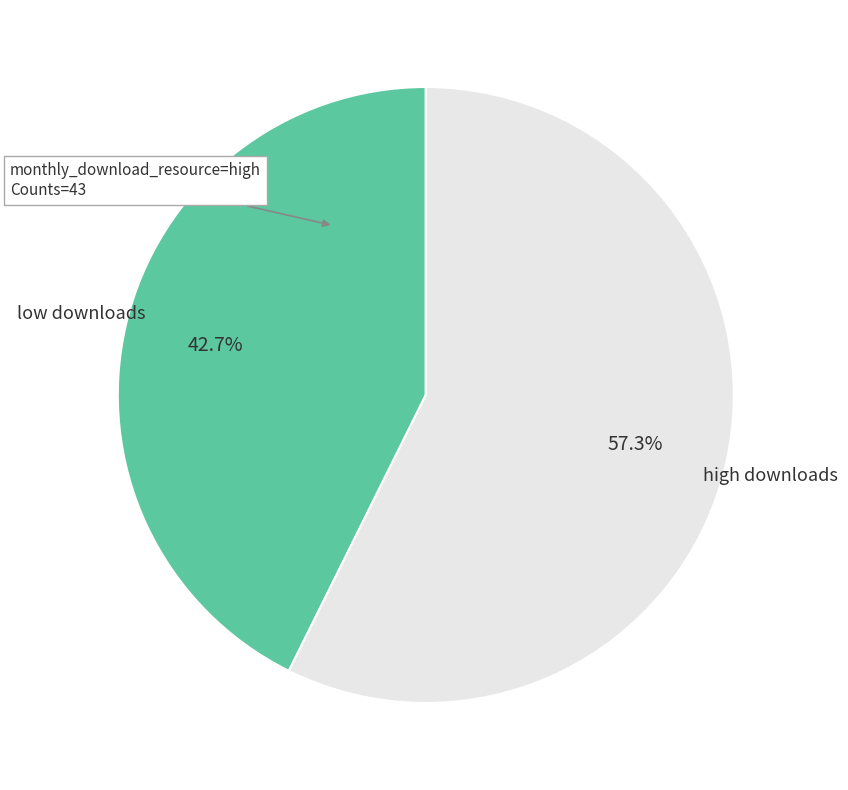

To the nearest percent, what is the average slice percentage?

50%